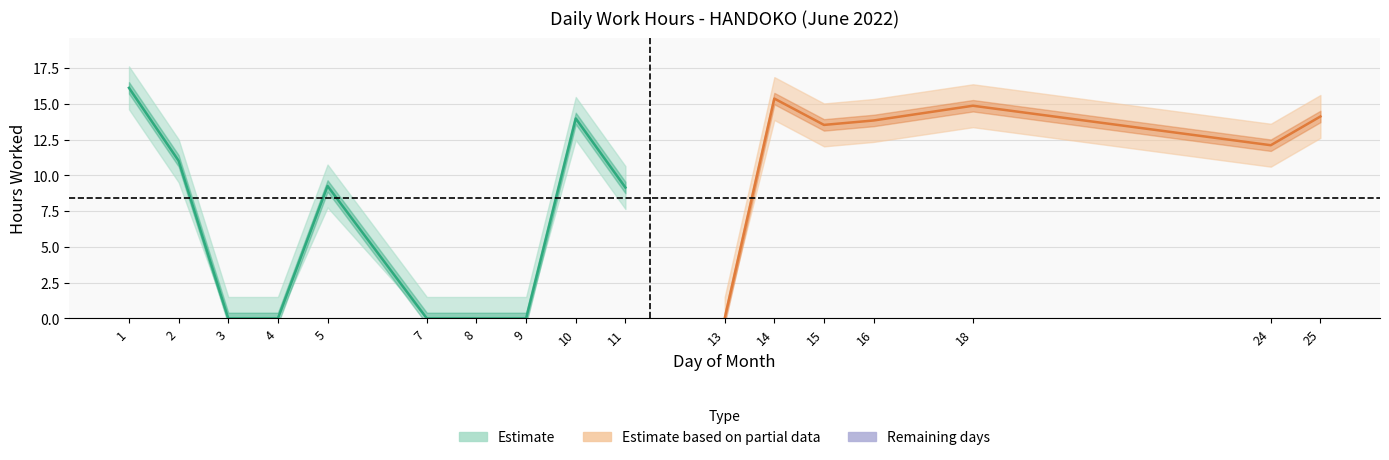

At which label is the value closest to 8?

11